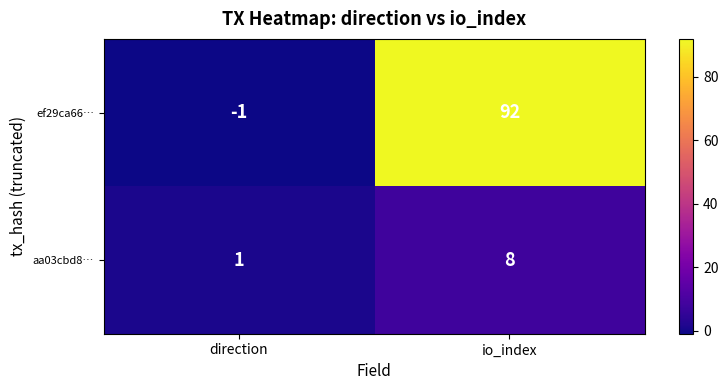

What is the greatest value displayed?

92